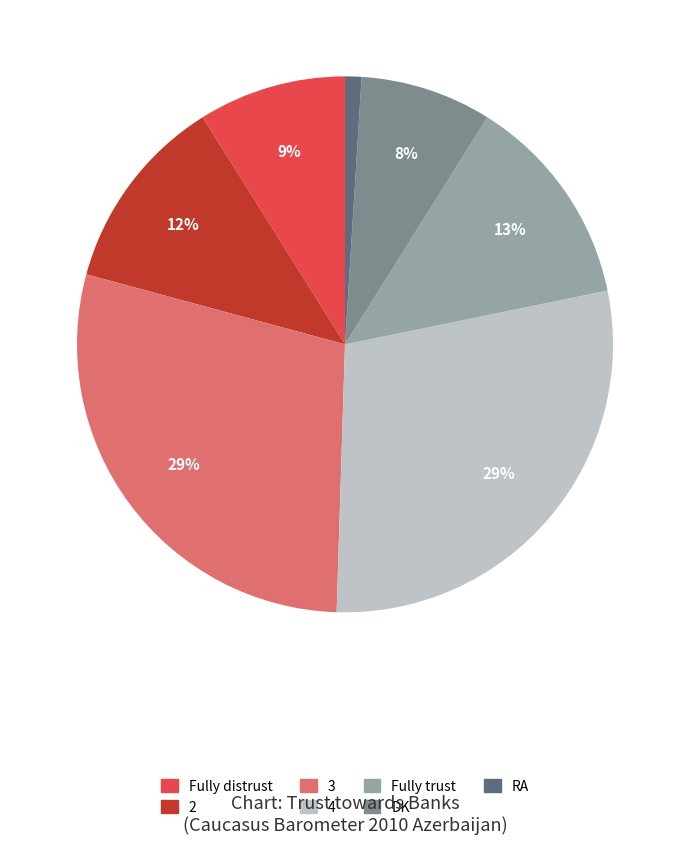

To the nearest percent, what is the difference between the DK and RA slice percentages?

7%